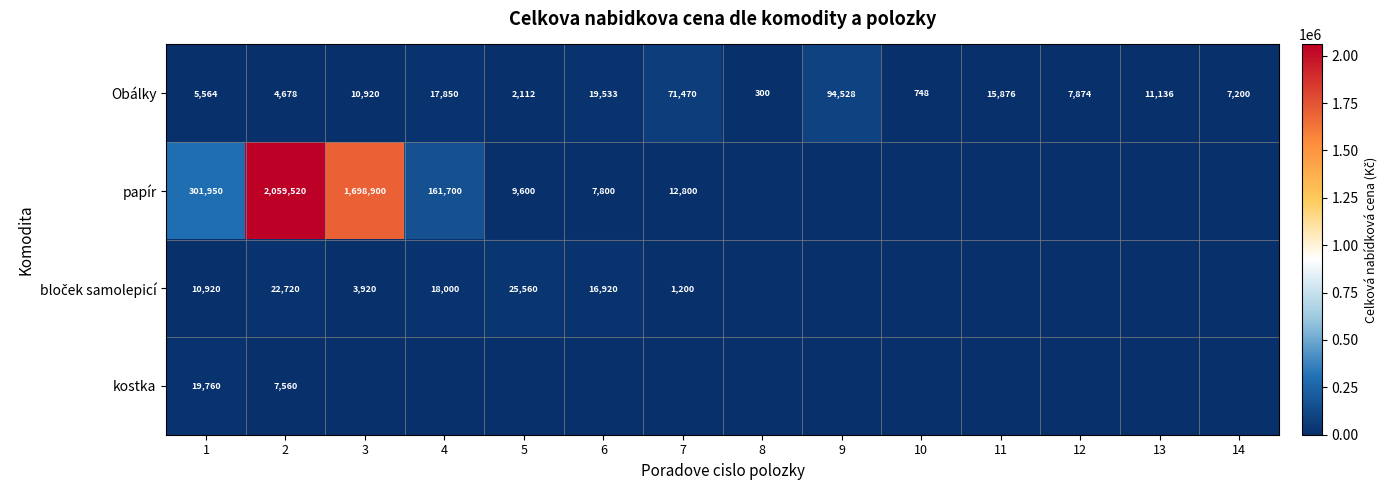

True or false: Obálky has a value of 17236 at 3.

False